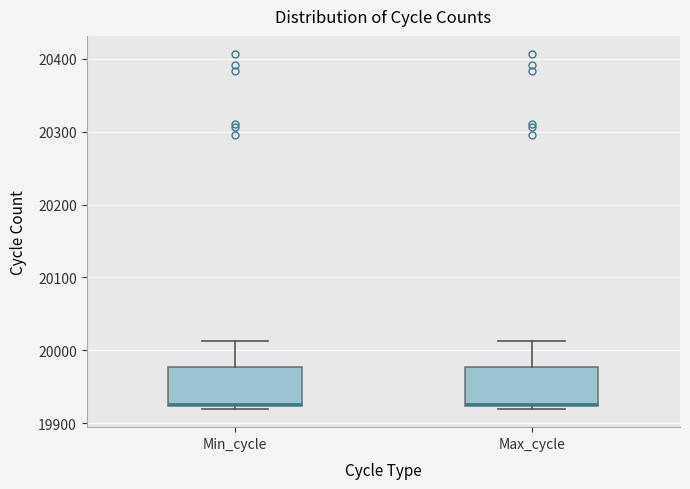

Reading left to right, read every box against the y-axis: the position of its median line, the range the box covers, and the ends of its whiskers. The values are not printed on the chart, so give them approximately, as read against the axis.

Min_cycle: median 19930, box 19920 to 19980, whiskers 19920 (just below the box's lower edge) to 20010
Max_cycle: median 19930, box 19920 to 19980, whiskers 19920 (just below the box's lower edge) to 20010